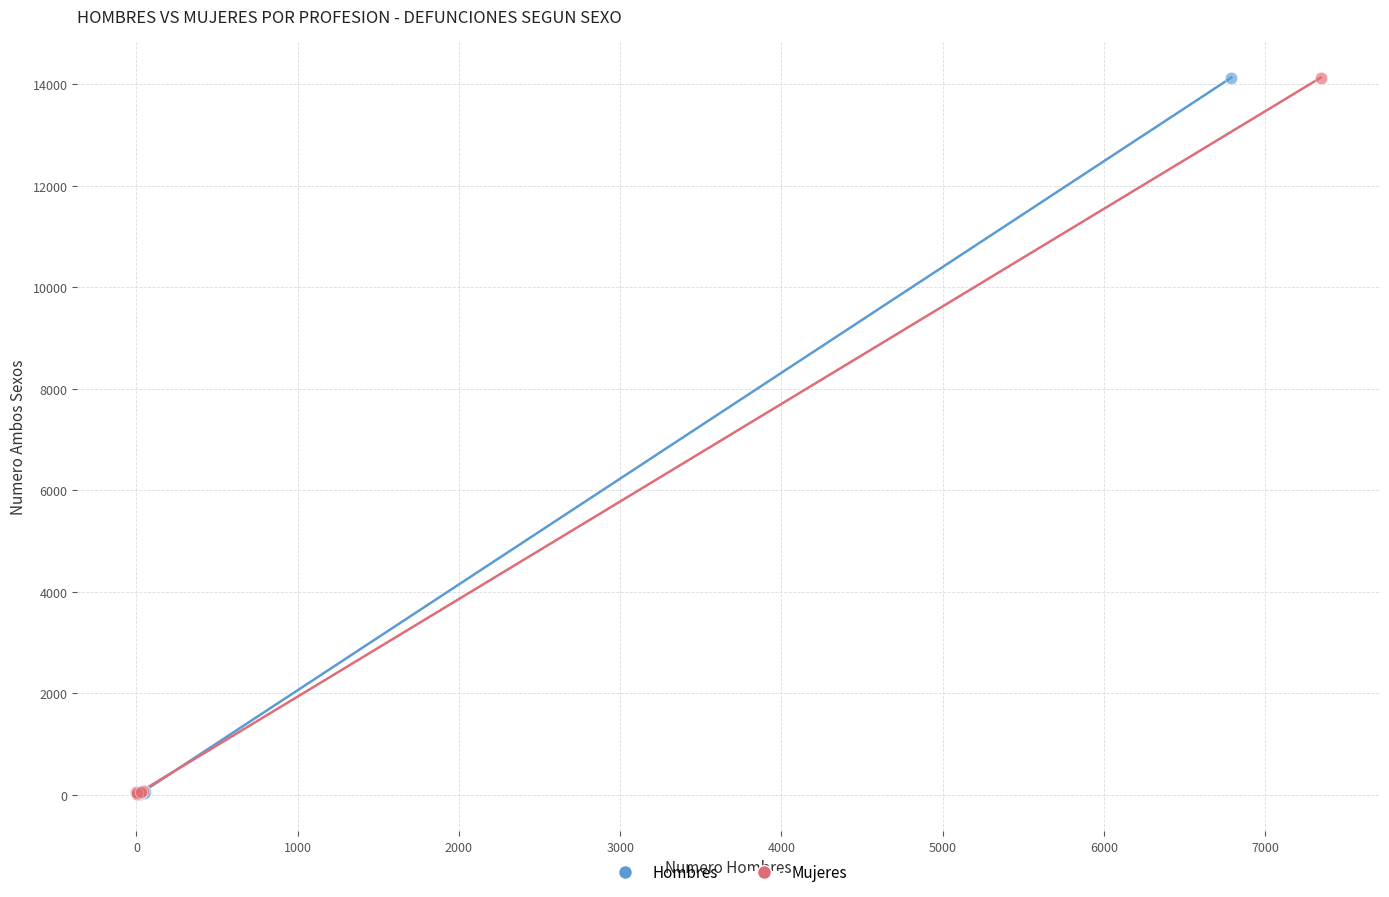

What are all the series names shown in the legend?

Hombres, Mujeres